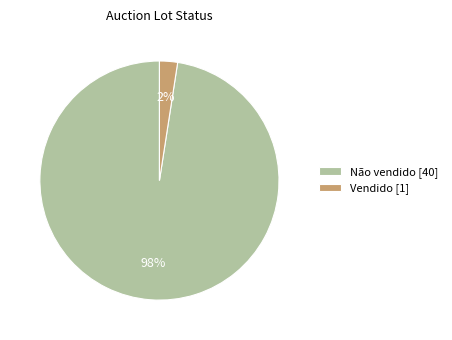

Is it true that Vendido is 2% of the pie?

True